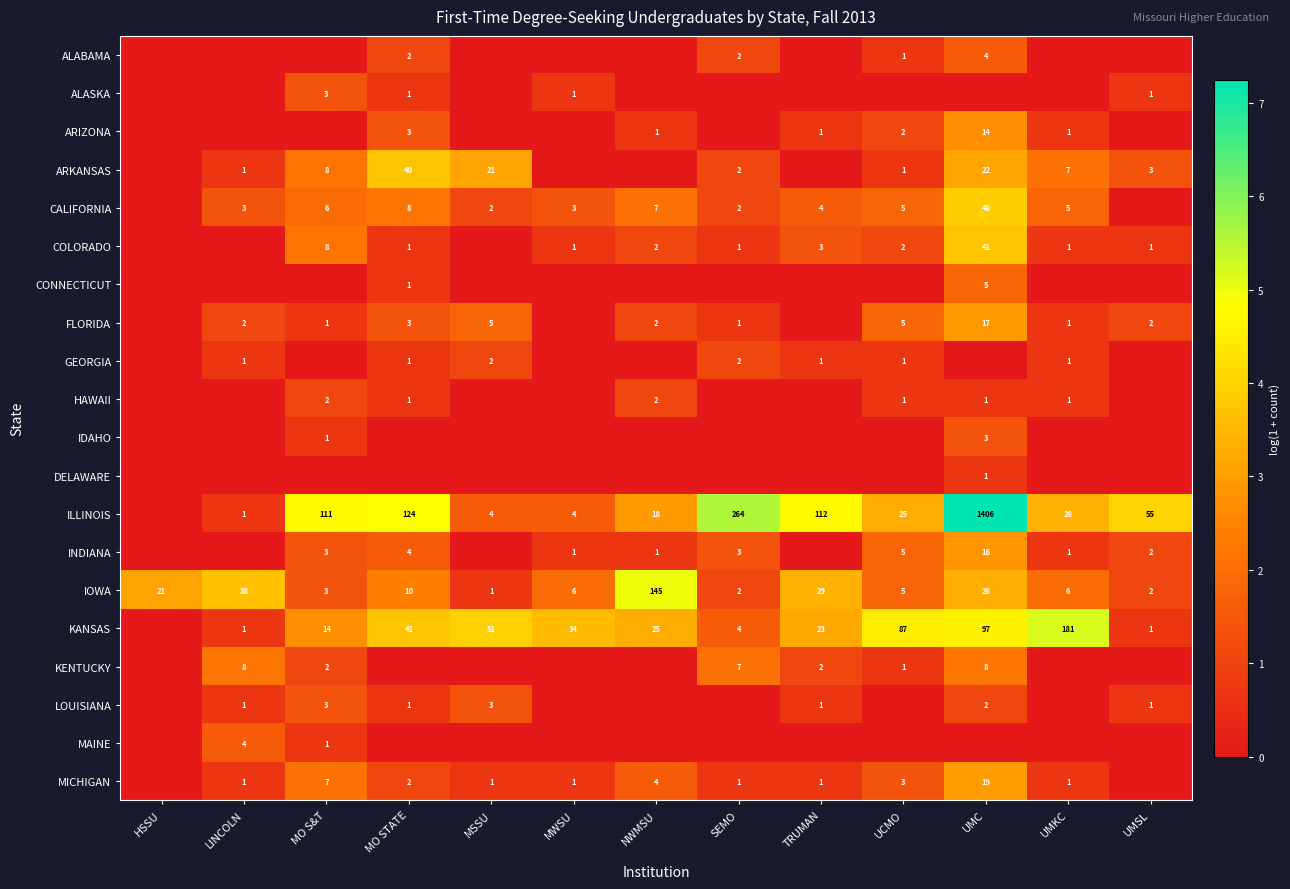

Is it true that LOUISIANA equals 3 at MSSU?

True